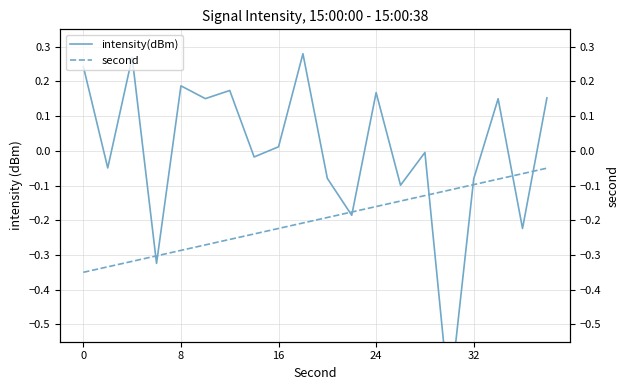

Which series has the largest total across all categories?

intensity(dBm)